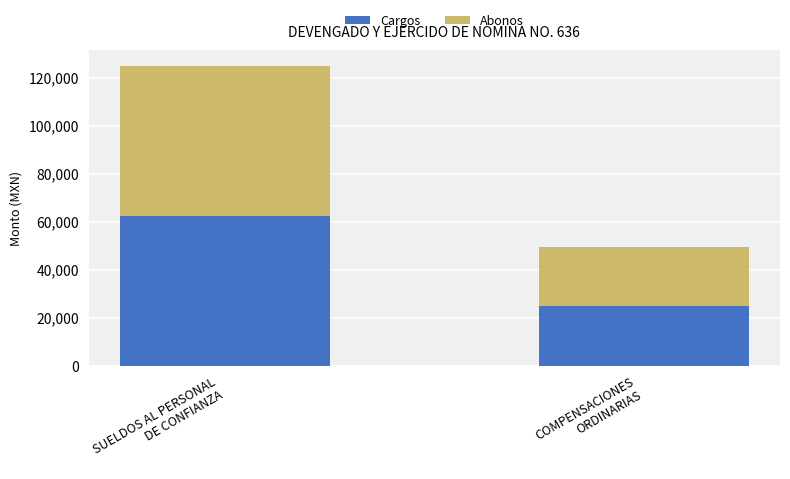

What is the maximum value for Cargos?

62539.2